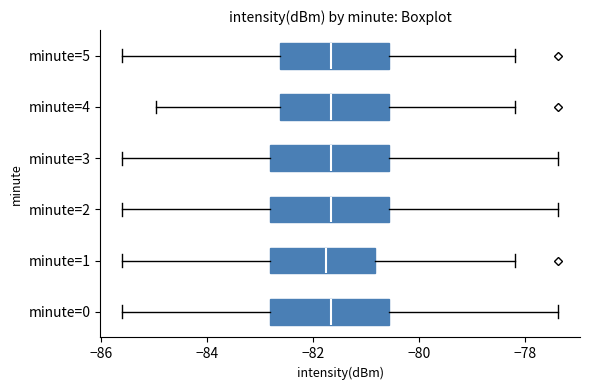

Reading bottom to top, read every box against the x-axis: the position of its median line, the range the box covers, and the ends of its whiskers. The values are not printed on the chart, so give them approximately, as read against the axis.

minute=0: median -81.6, box -82.8 to -80.6, whiskers -85.6 to -77.4
minute=1: median -81.8, box -82.8 to -80.8, whiskers -85.6 to -78.2
minute=2: median -81.6, box -82.8 to -80.6, whiskers -85.6 to -77.4
minute=3: median -81.6, box -82.8 to -80.6, whiskers -85.6 to -77.4
minute=4: median -81.6, box -82.6 to -80.6, whiskers -85.0 to -78.2
minute=5: median -81.6, box -82.6 to -80.6, whiskers -85.6 to -78.2